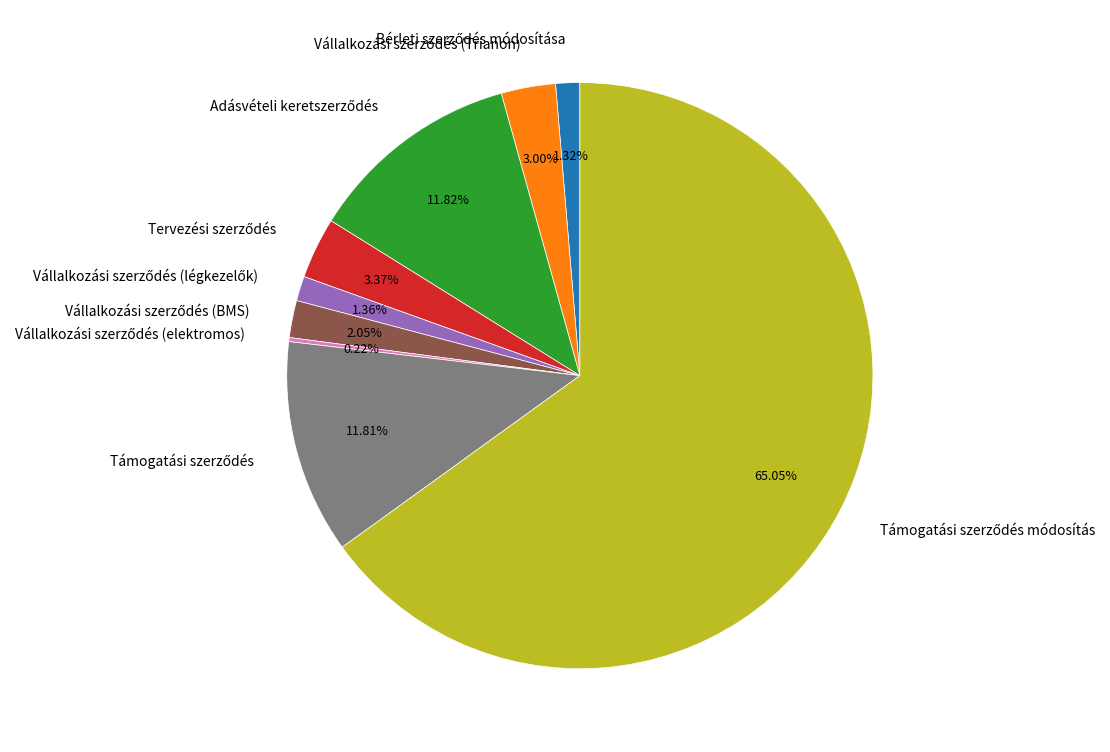

Does any single category account for the majority?

Yes